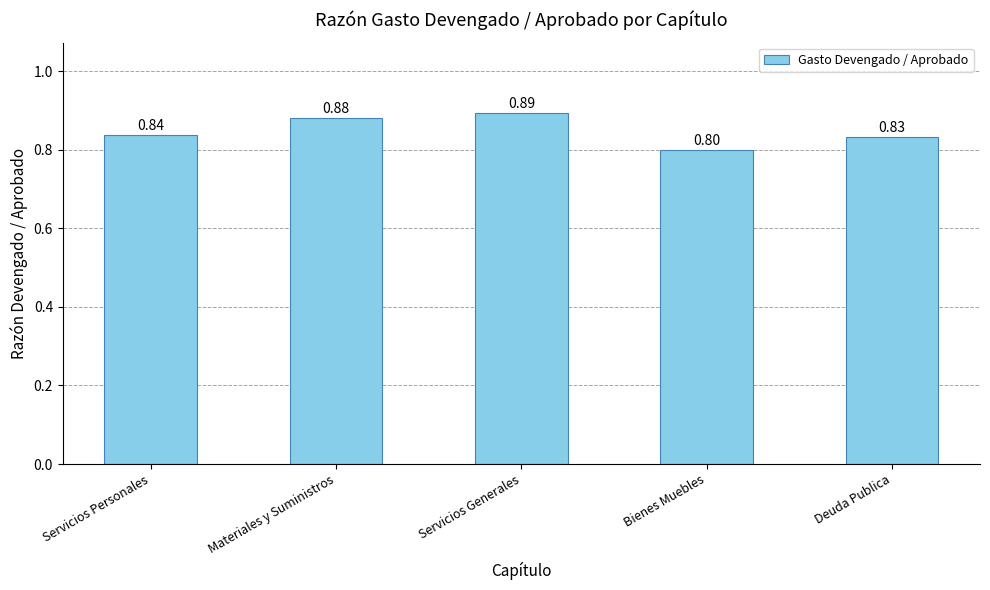

What is the value of the 5th bar from the left?

0.8